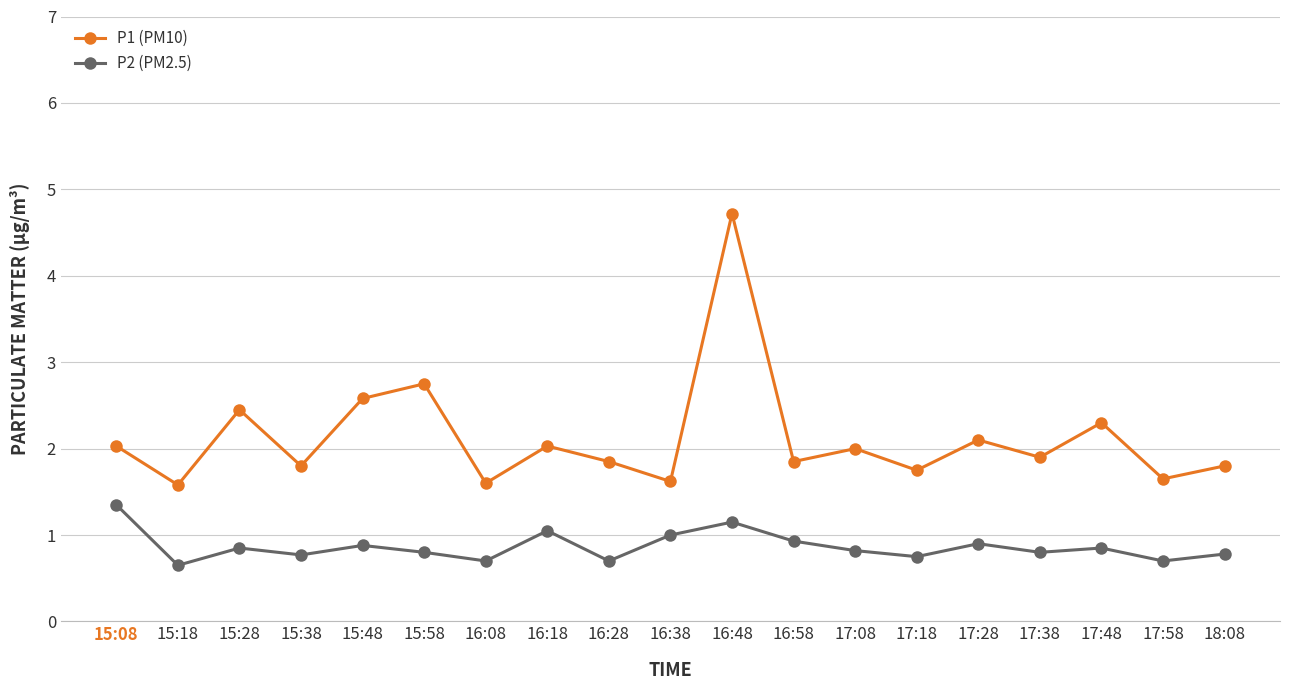

What is the label of the 7th point from the left?

16:08